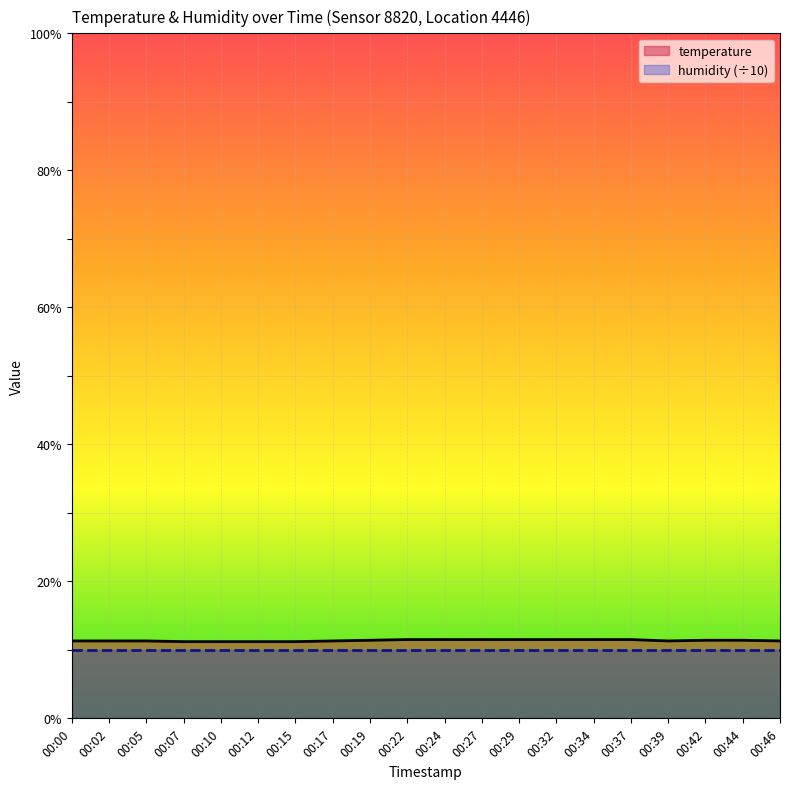

What is the sum of the values at 00:24 and 00:39?

22.8